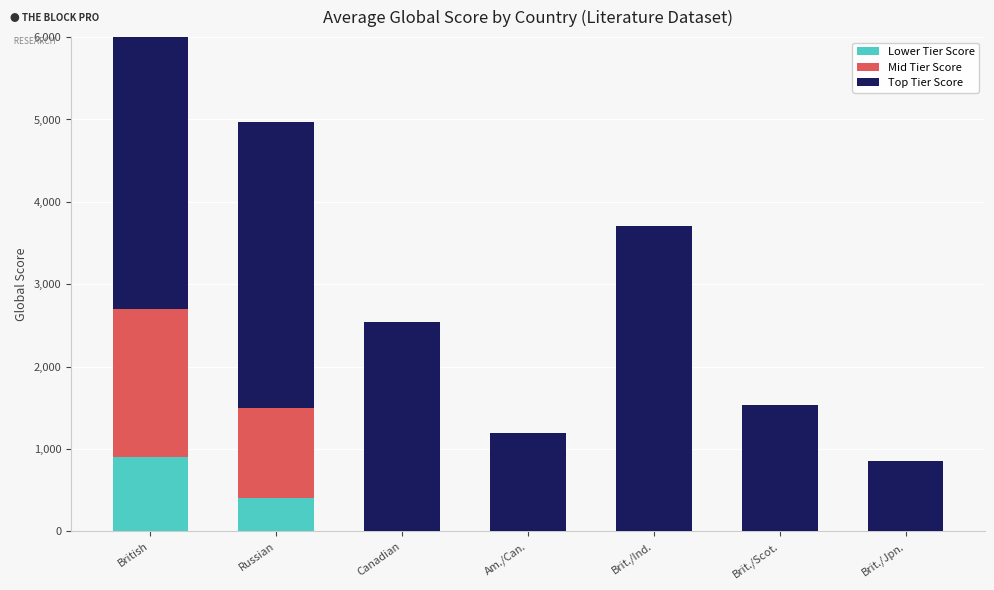

Reading left to right, what are all the values shown in this chart?

Lower Tier Score: 900	400	0	0	0	0	0
Mid Tier Score: 1800	1100	0	0	0	0	0
Top Tier Score: 4760	3464	2538	1191	3707	1538	860